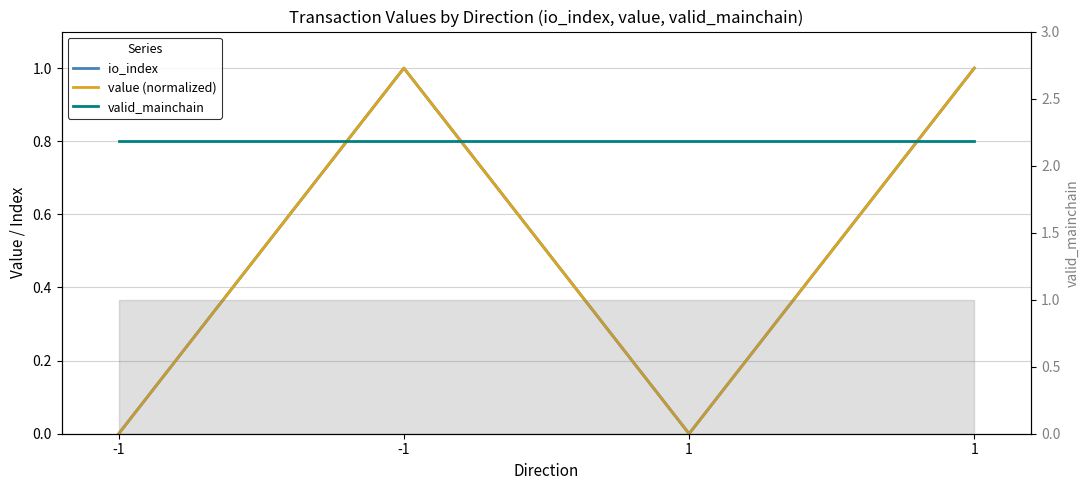

Which category has the highest value across all series?

-1